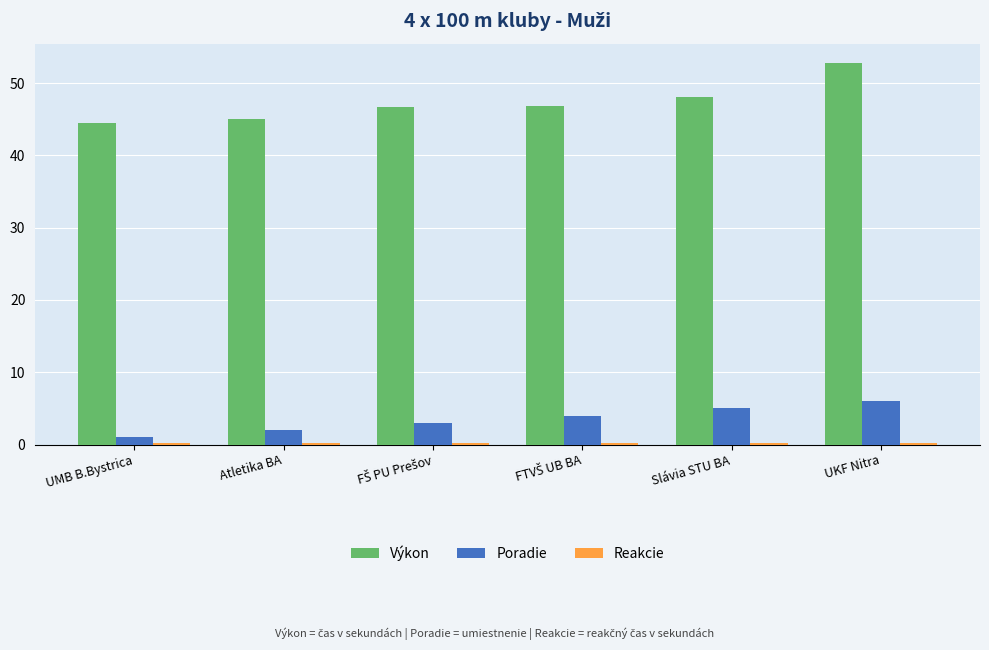

True or false: Poradie has a value of 5.0 at Slávia STU BA.

True